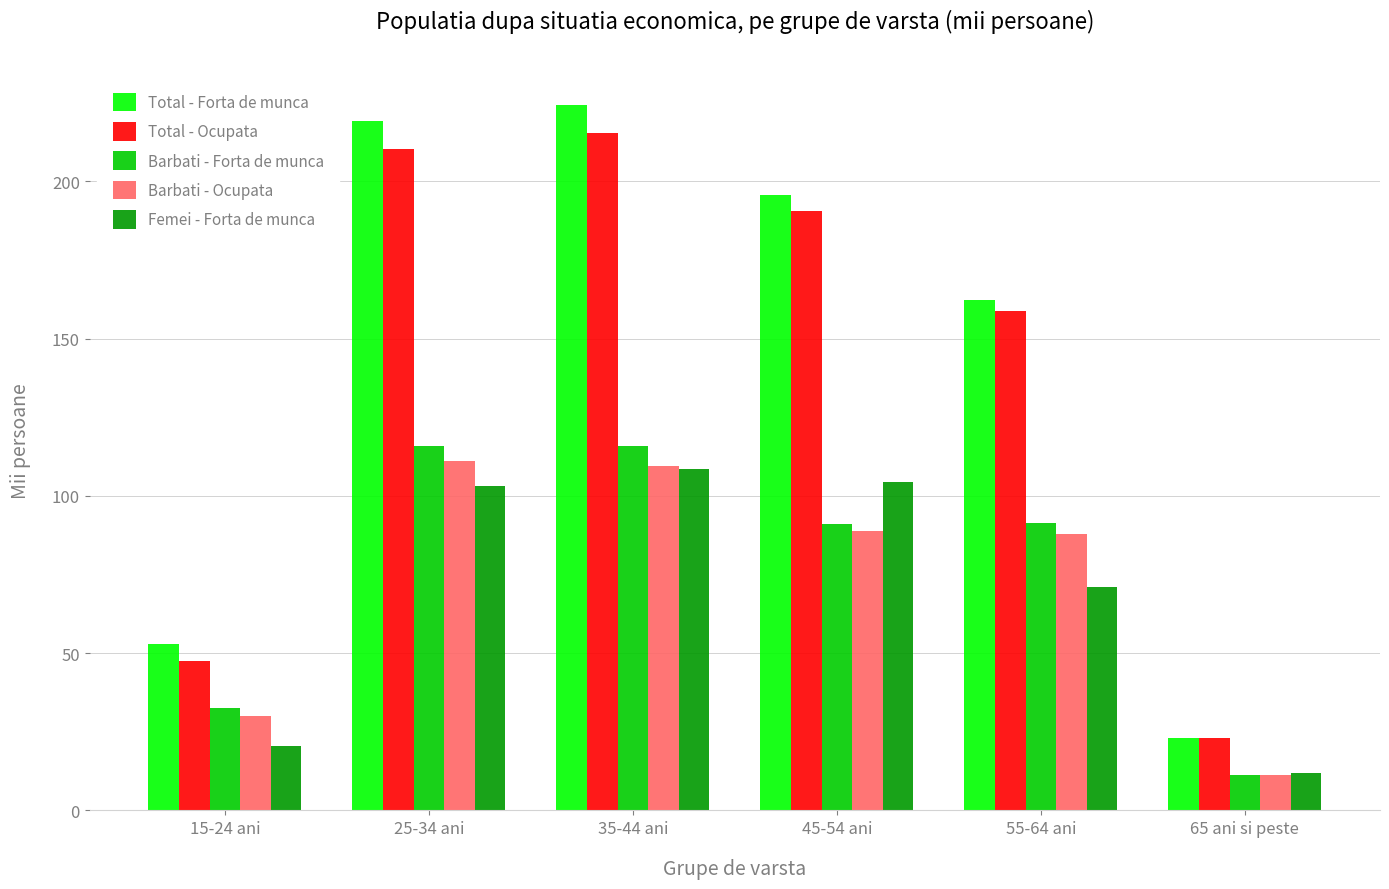

How many data points does each series have?

6